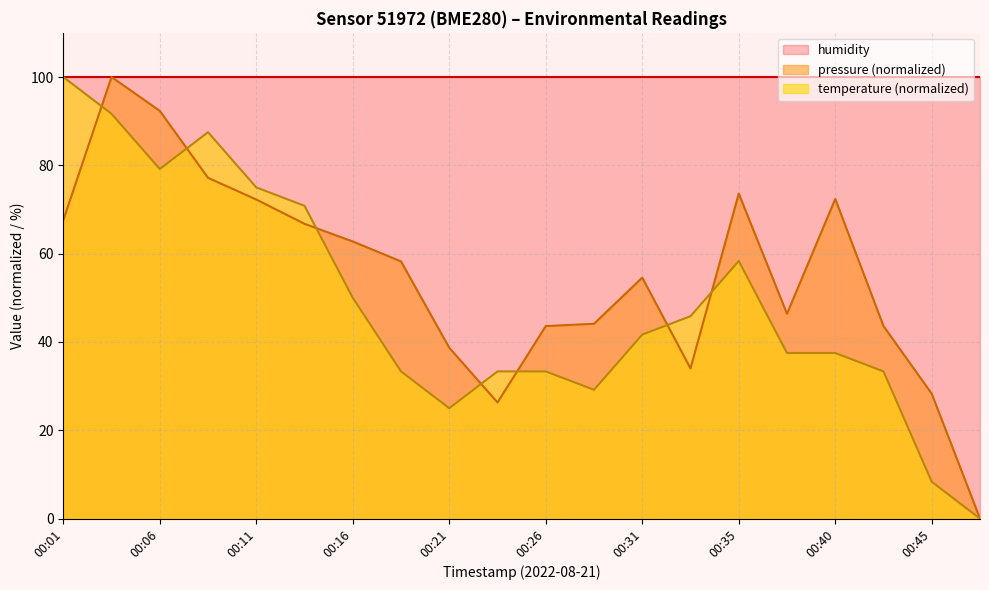

Between 00:11 and 00:14, which series saw the biggest shift?

pressure